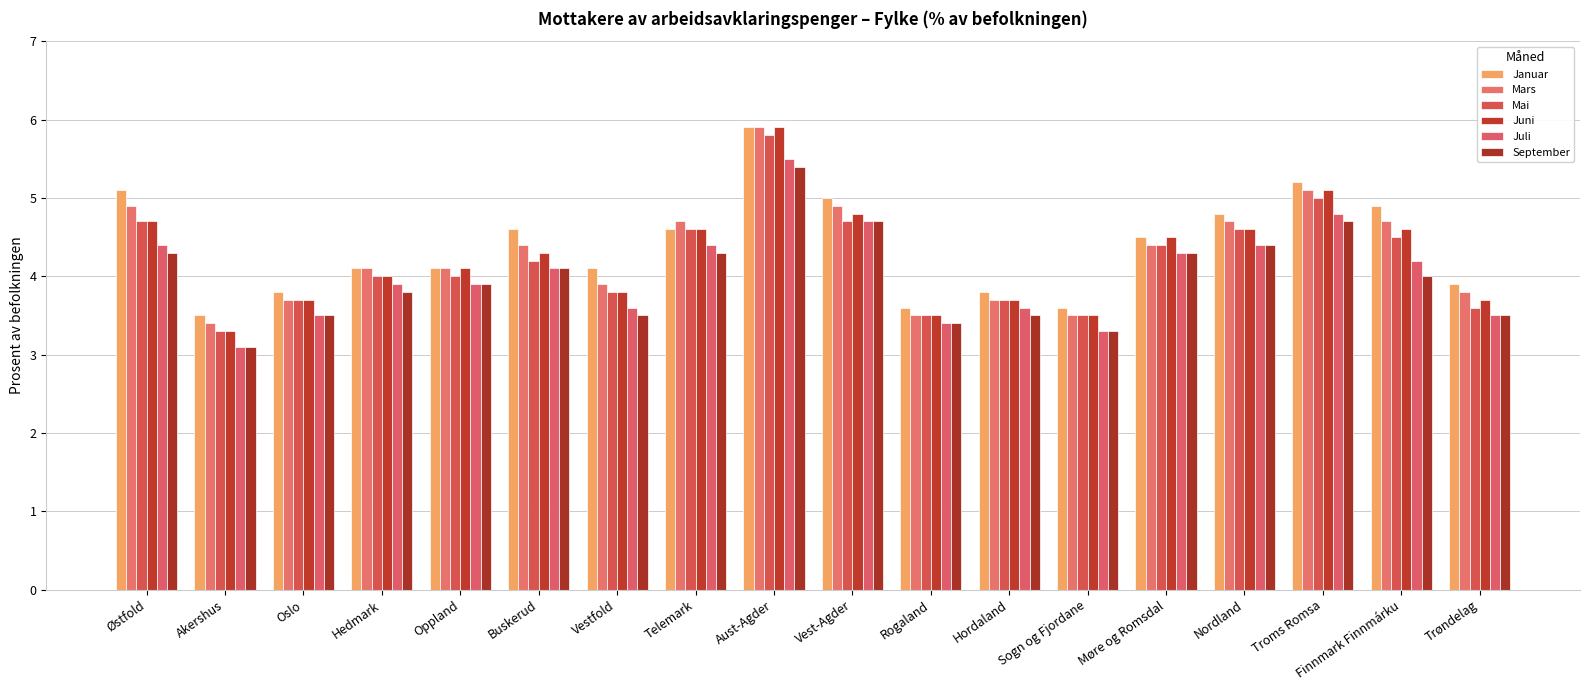

What is the sum of the Juni values at Telemark and Rogaland?

8.1